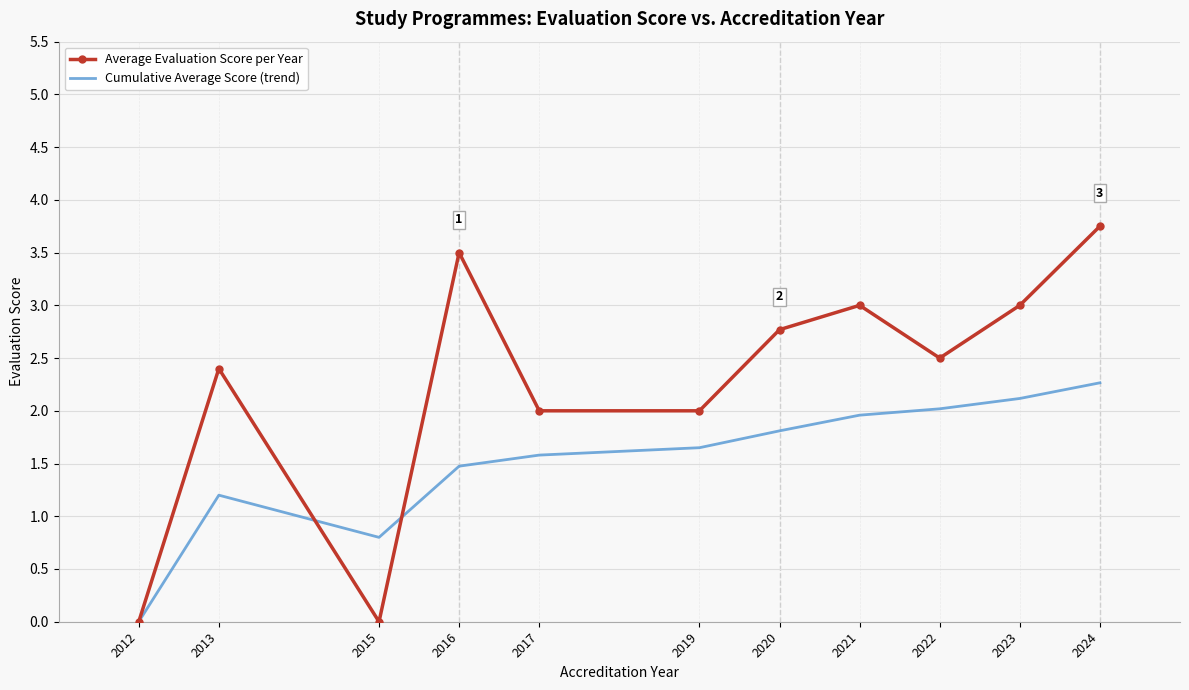

What is the approximate value of Cumulative Average Score (trend) at 2016?

1.5